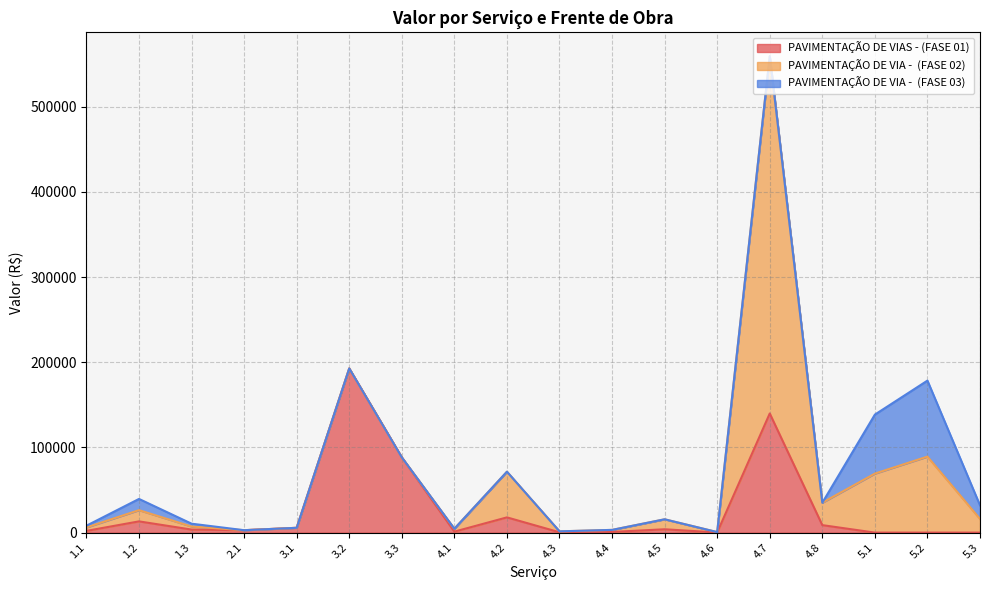

How many values in PAVIMENTAÇÃO DE VIAS - (FASE 01) are above zero?

15